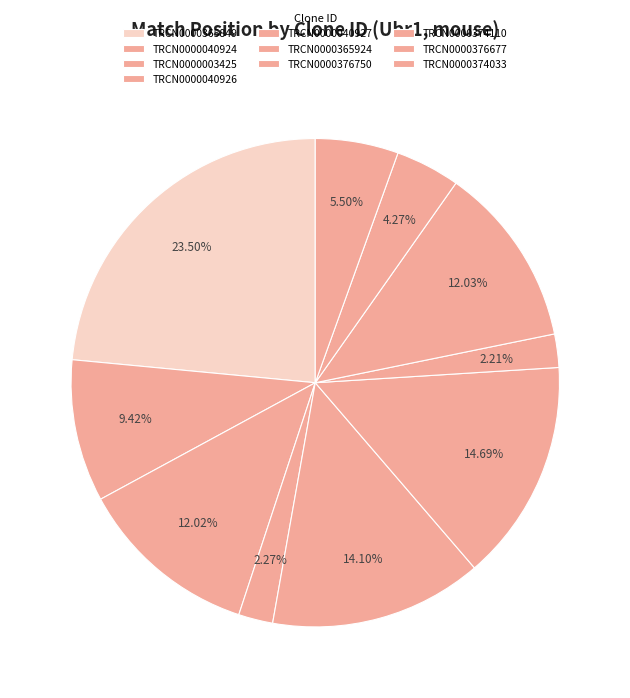

To the nearest percent, what percentage of the pie is TRCN0000040924?

9%